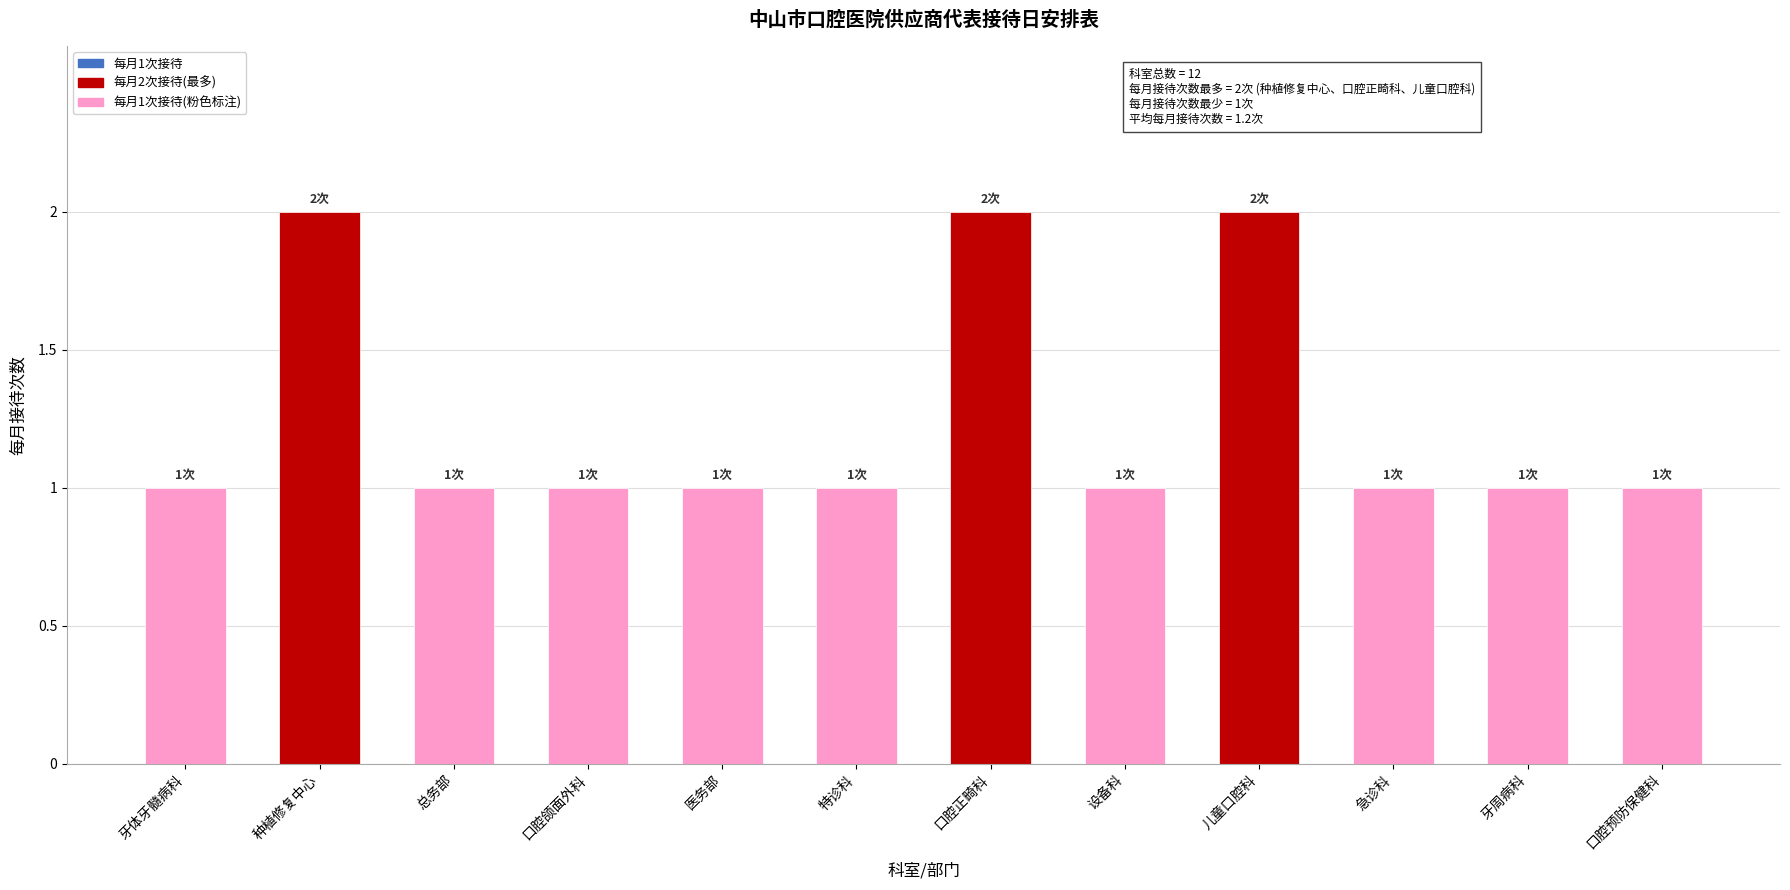

Between 口腔正畸科 and 牙体牙髓病科, which is larger?

口腔正畸科